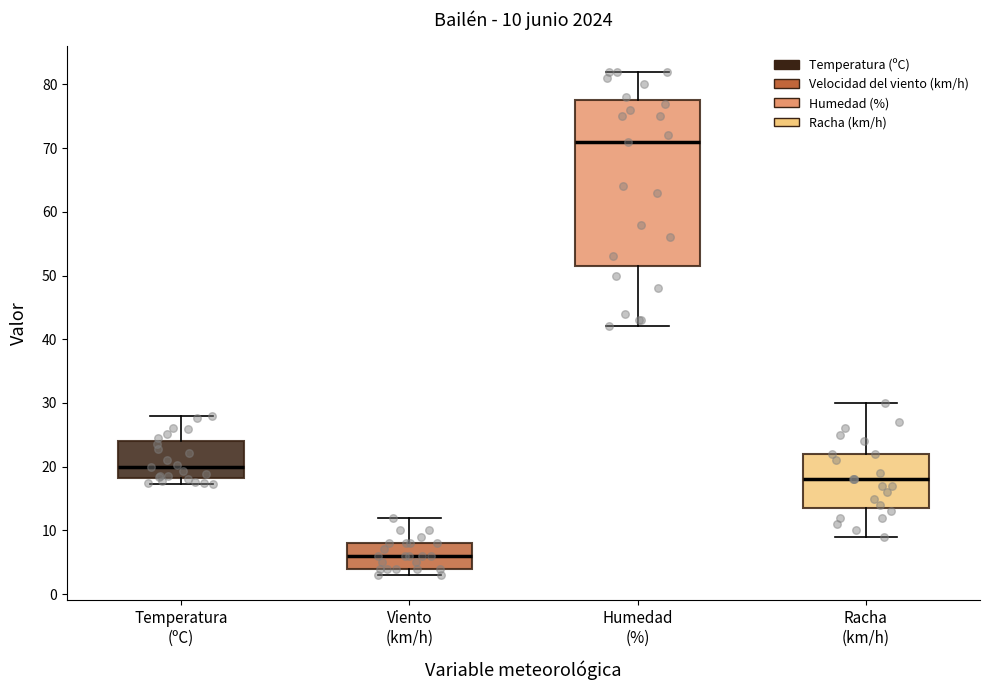

Which box has the lowest median line?

Viento (km/h)